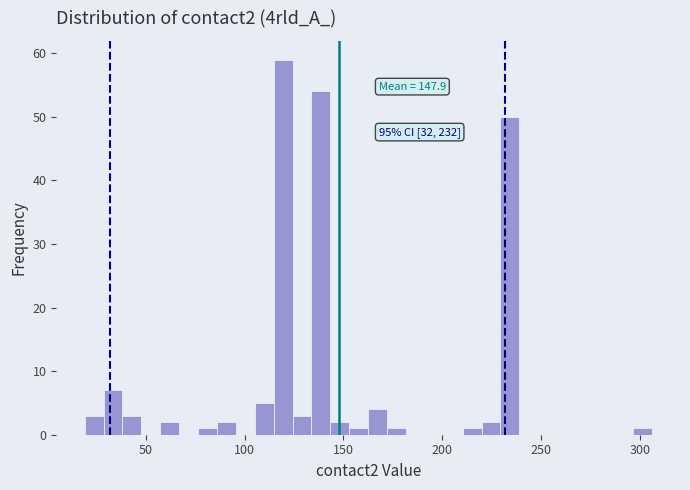

Read against the x-axis, roughly where is the centre of the tallest bar?

120